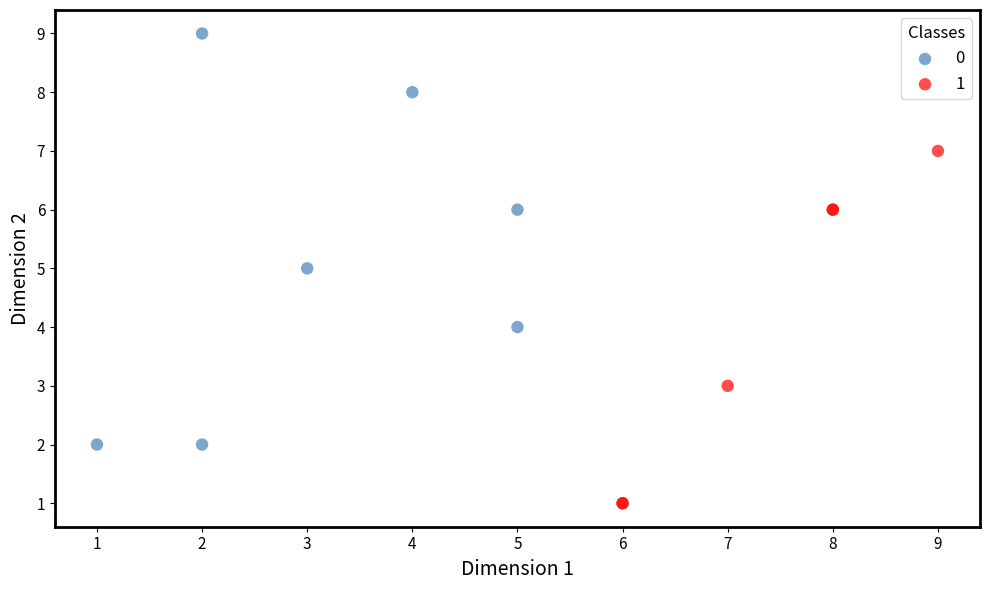

What are all the series names shown in the legend?

0, 1